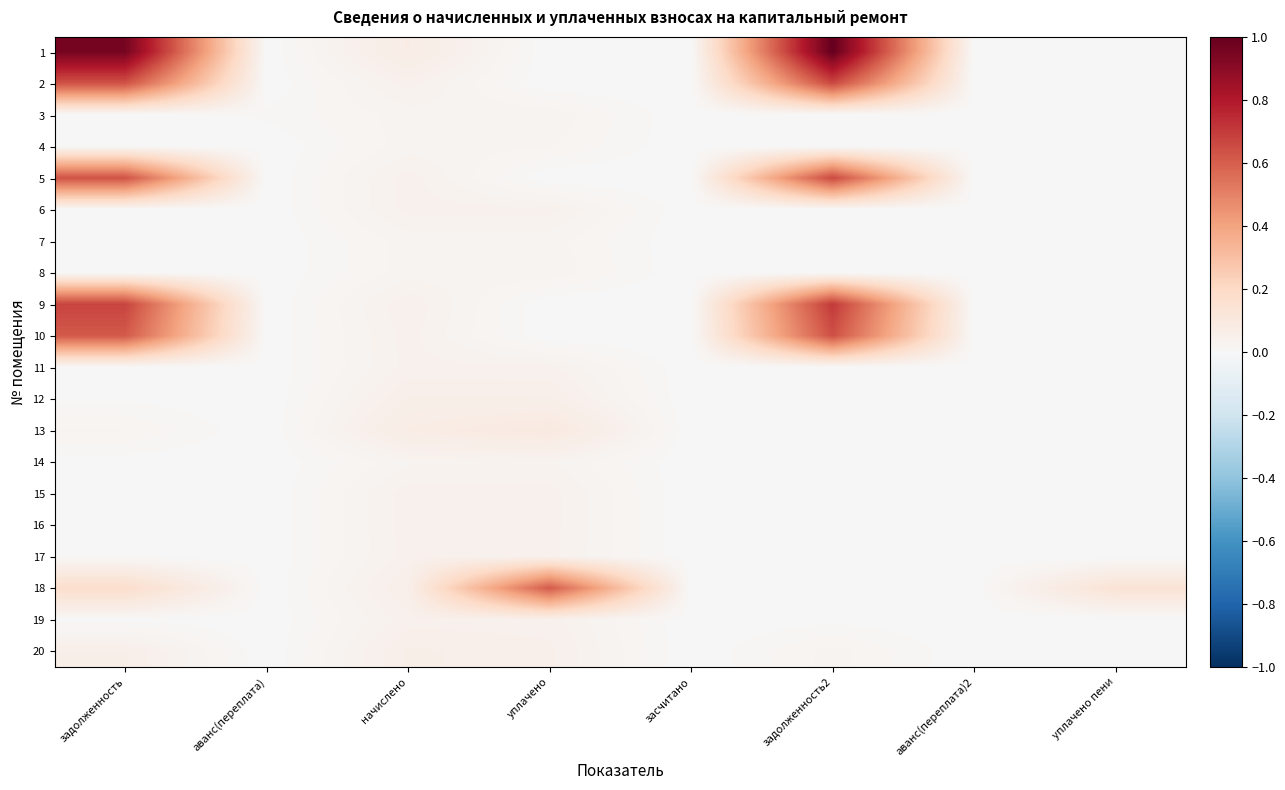

Rank the series at задолженность2 from highest to lowest value.

1, 9, 2, 5, 10, 20, 13, 14, 12, 15, 16, 19, 17, 6, 11, 7, 4, 3, 8, 18